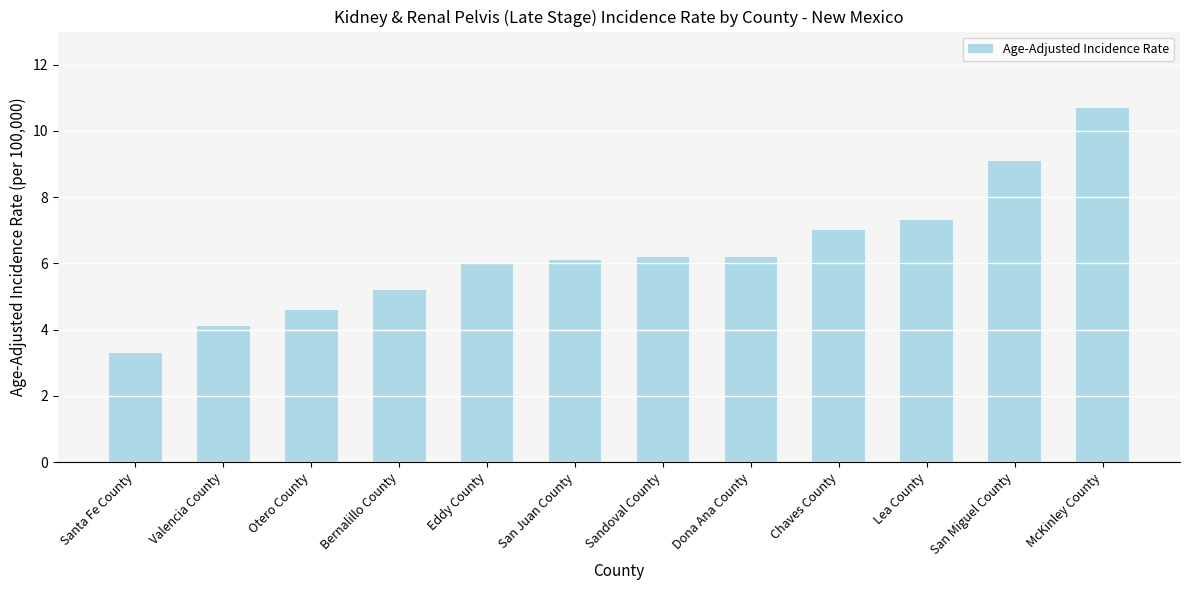

The value at Eddy County is 1.7. True or false?

False